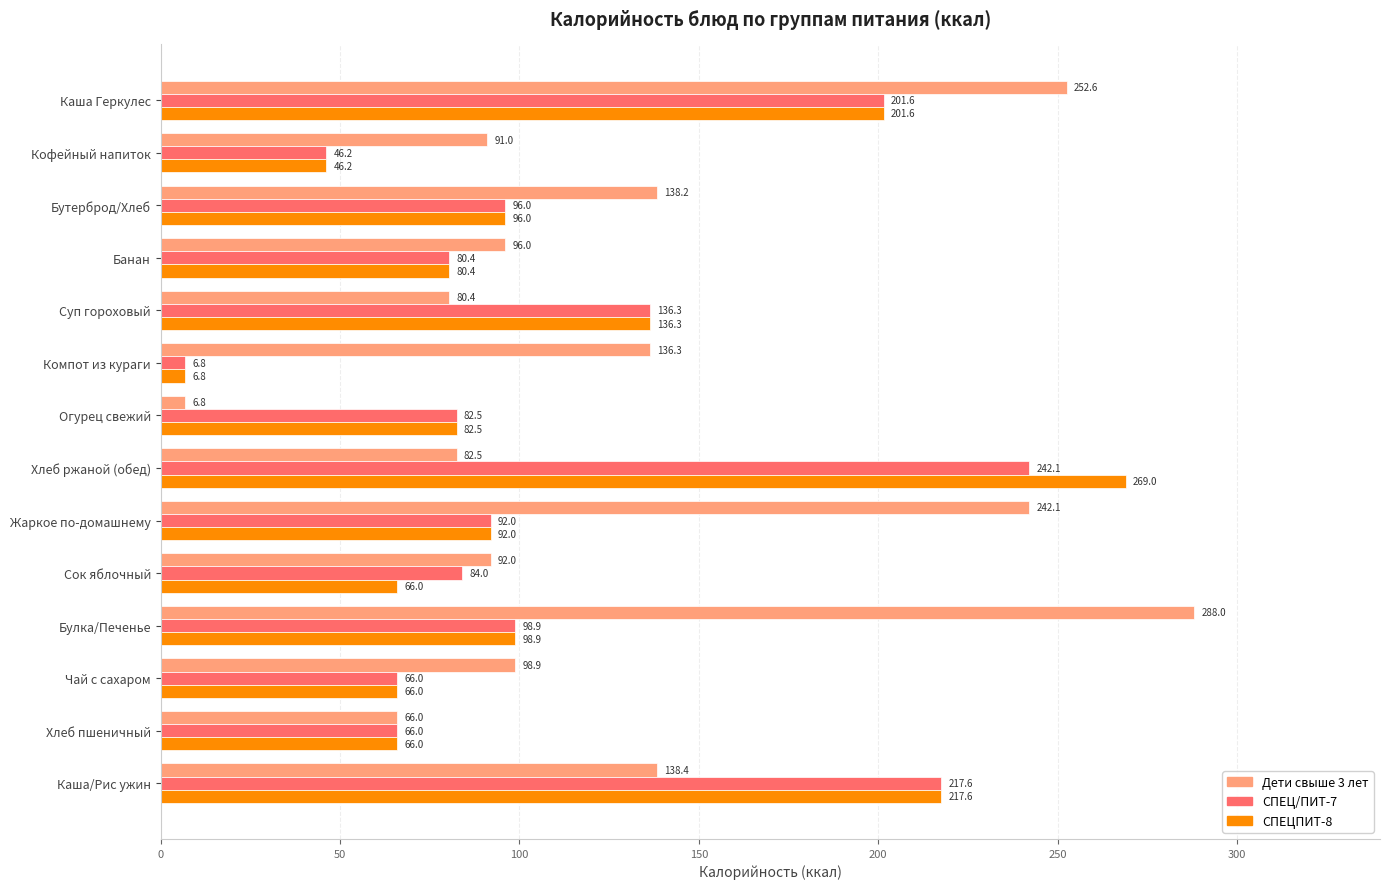

What are all the series names shown in the legend?

Дети свыше 3 лет, СПЕЦ/ПИТ-7, СПЕЦПИТ-8